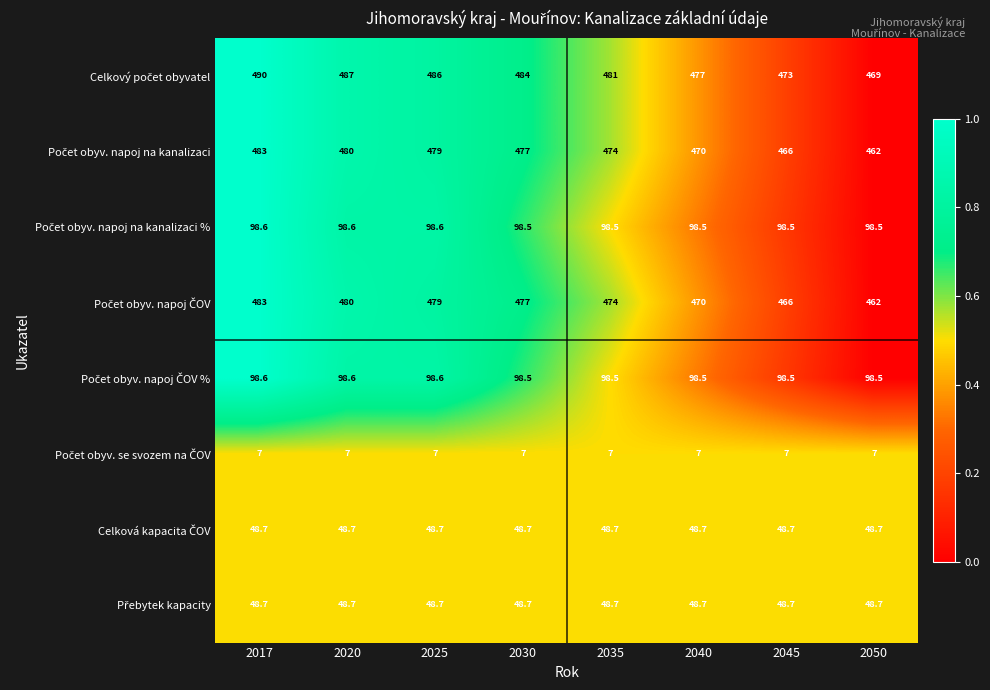

What is the spread (max minus min) of values at 2025?

479.0